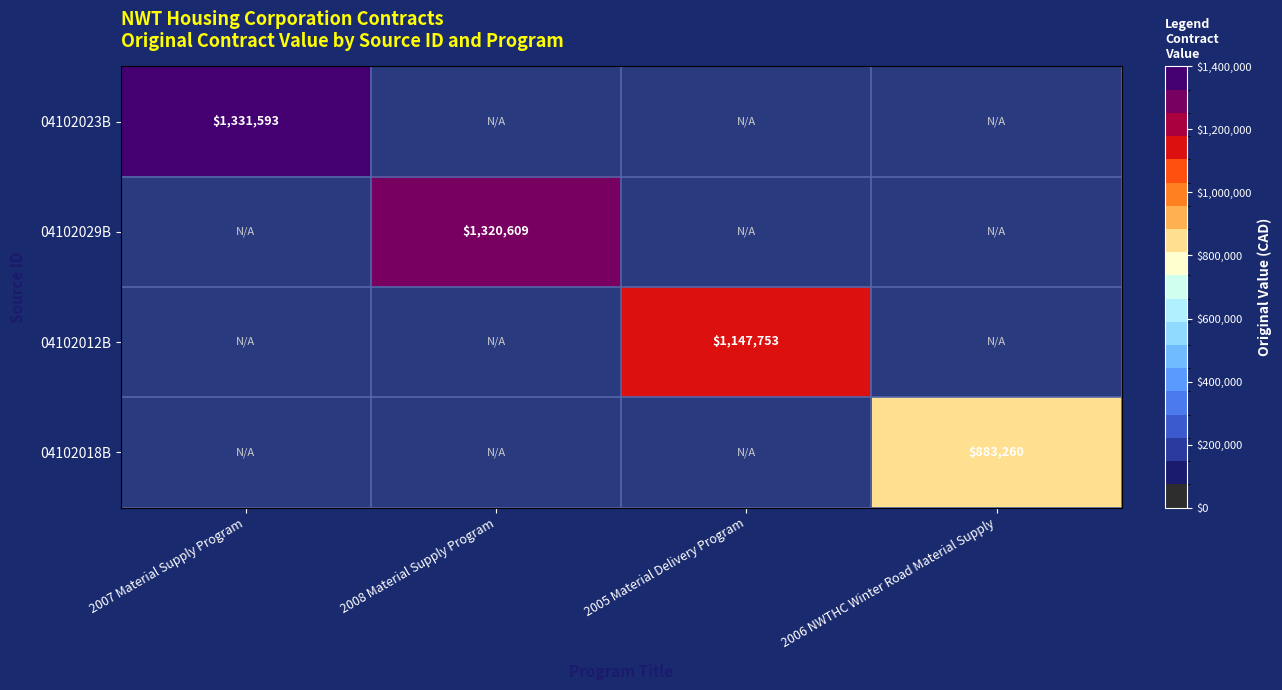

Is the value of 04102029B at 2008 Material Supply Program greater than the value of 04102018B at 2006 NWTHC Winter Road Material Supply?

Yes